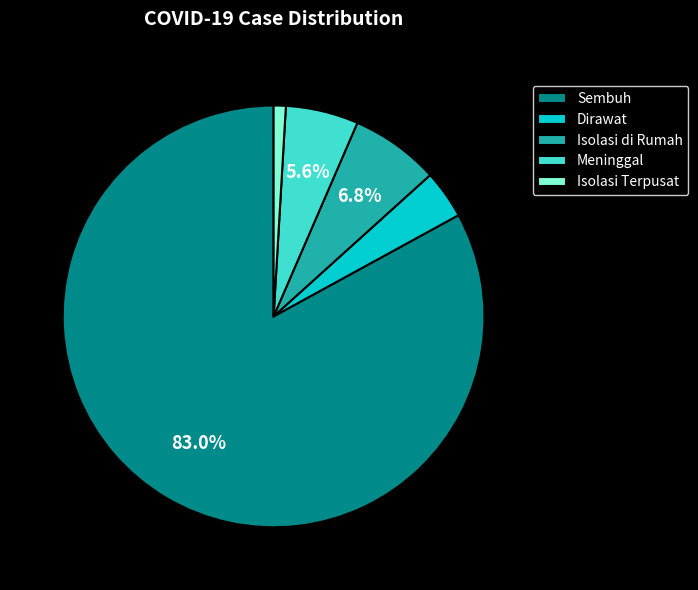

Is Isolasi Terpusat the majority of the pie?

No